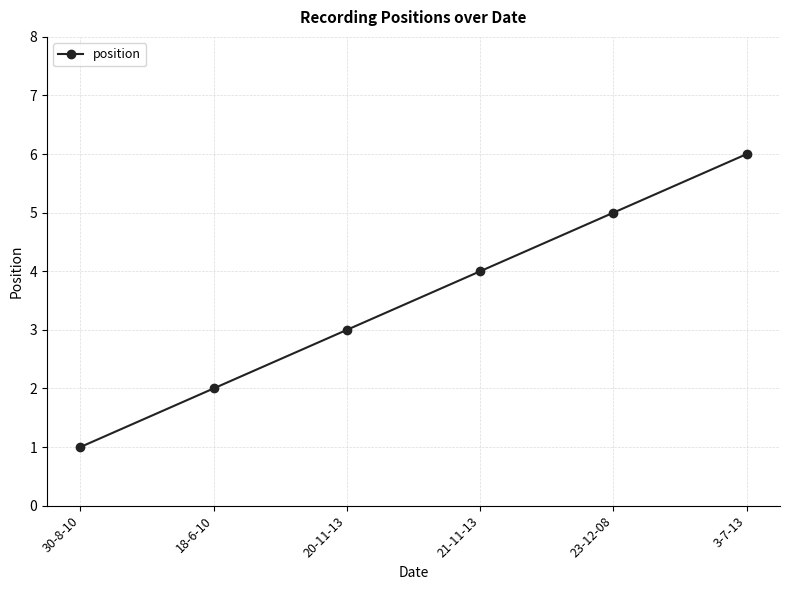

How many values are between 2 and 5?

4